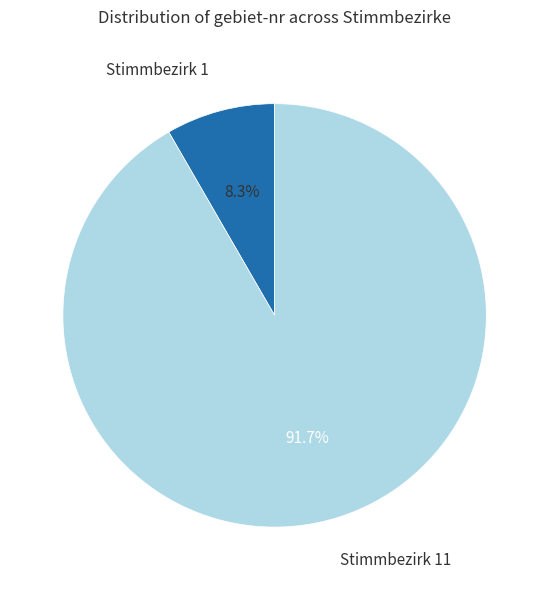

How many slices are in this pie chart?

2